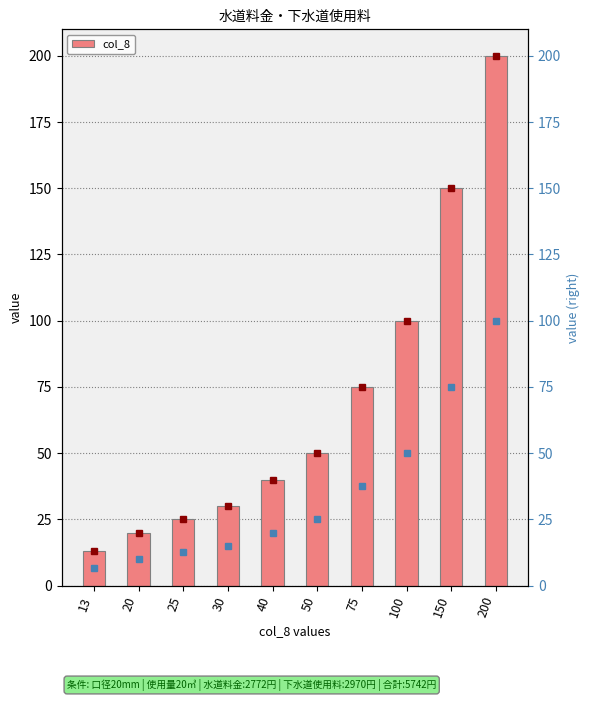

What is the greatest value displayed?

200